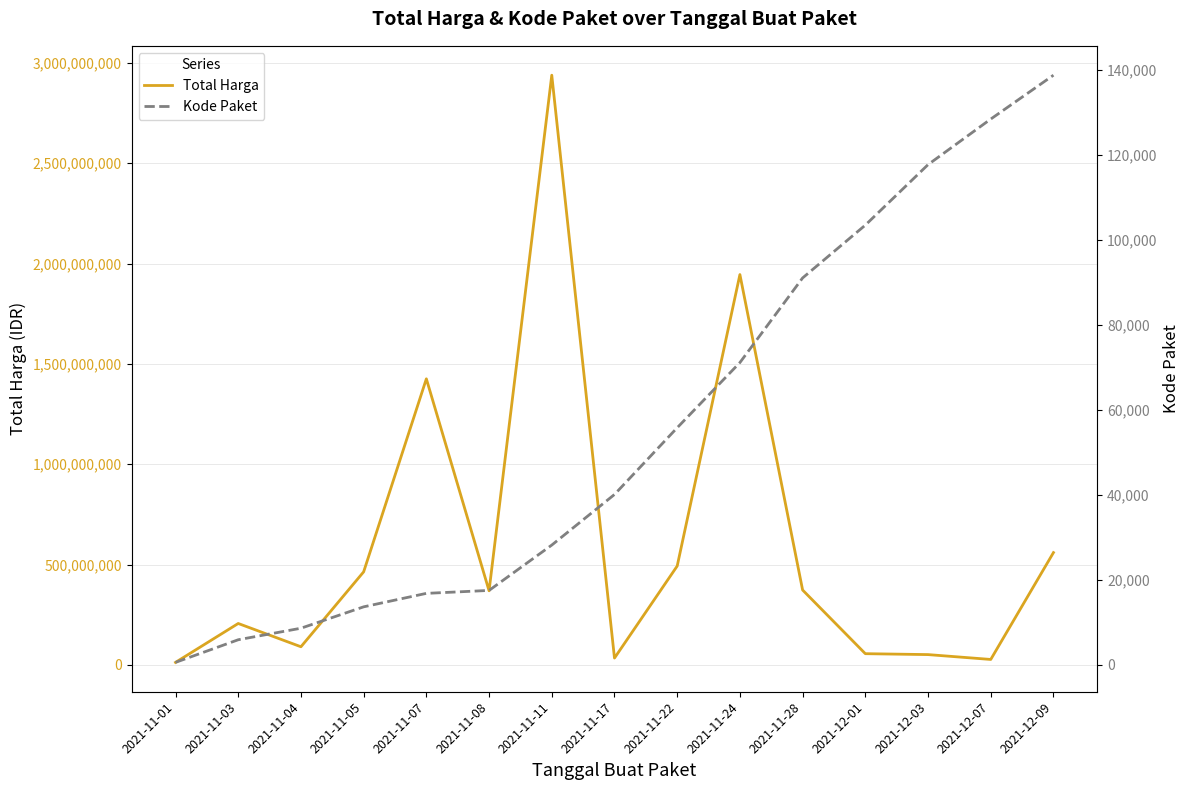

True or false: Total Harga and Kode Paket cross at least once.

False